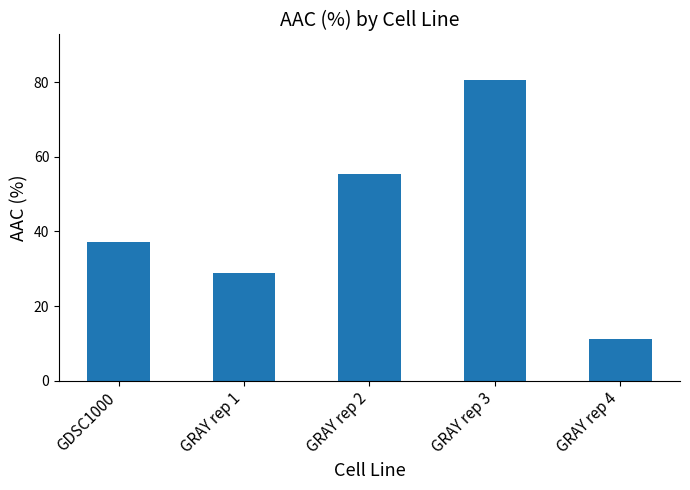

At which category does the chart reach its minimum across all series?

GRAY rep 4